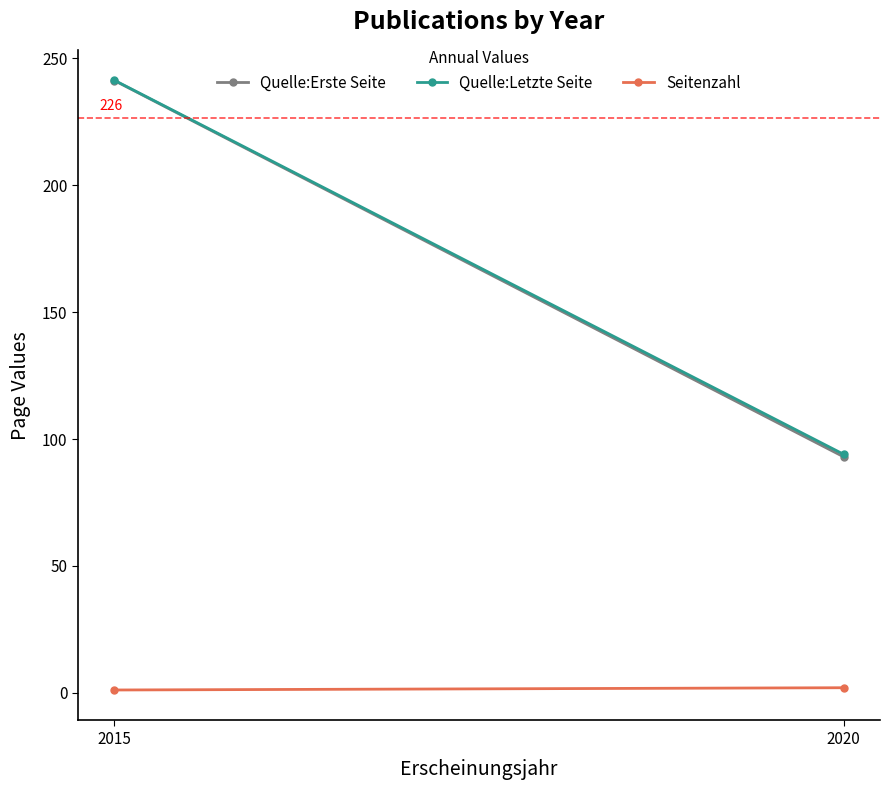

The Seitenzahl series shows 2.0 at 2020. True or false?

True